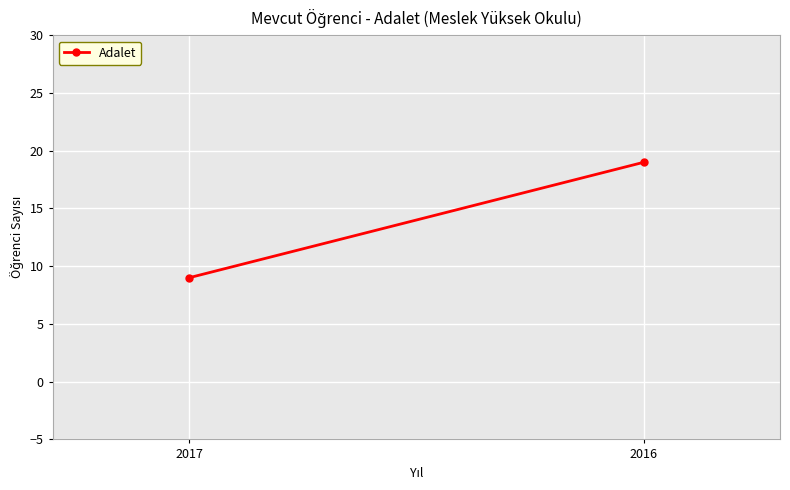

At which category does the chart reach its peak across all series?

2016